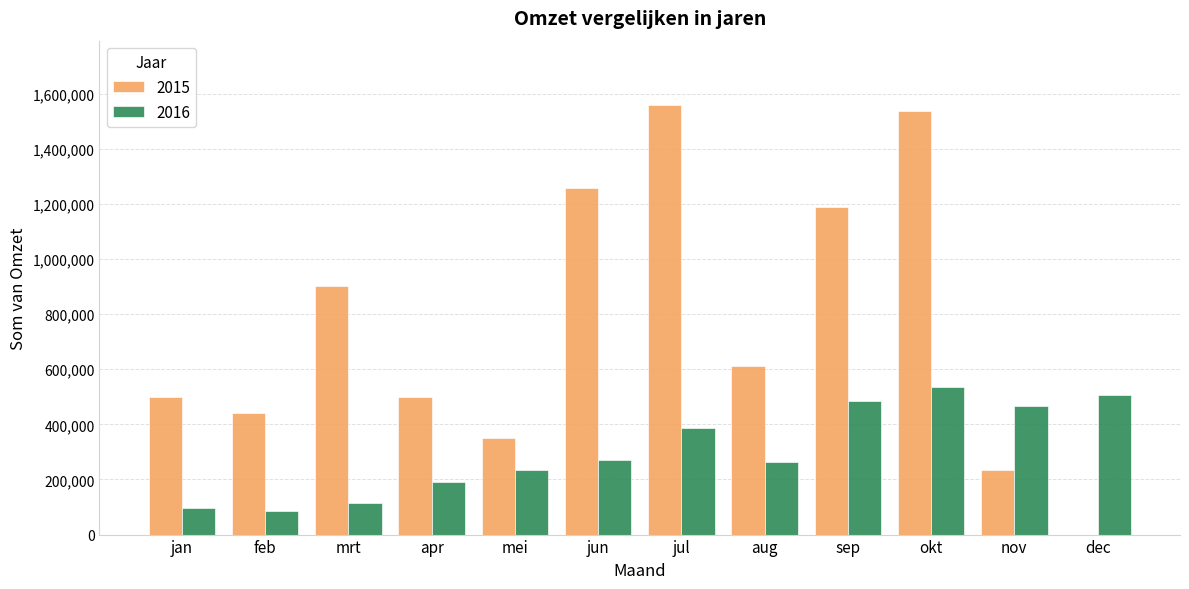

Is it true that 2016 equals 97074 at jun?

False